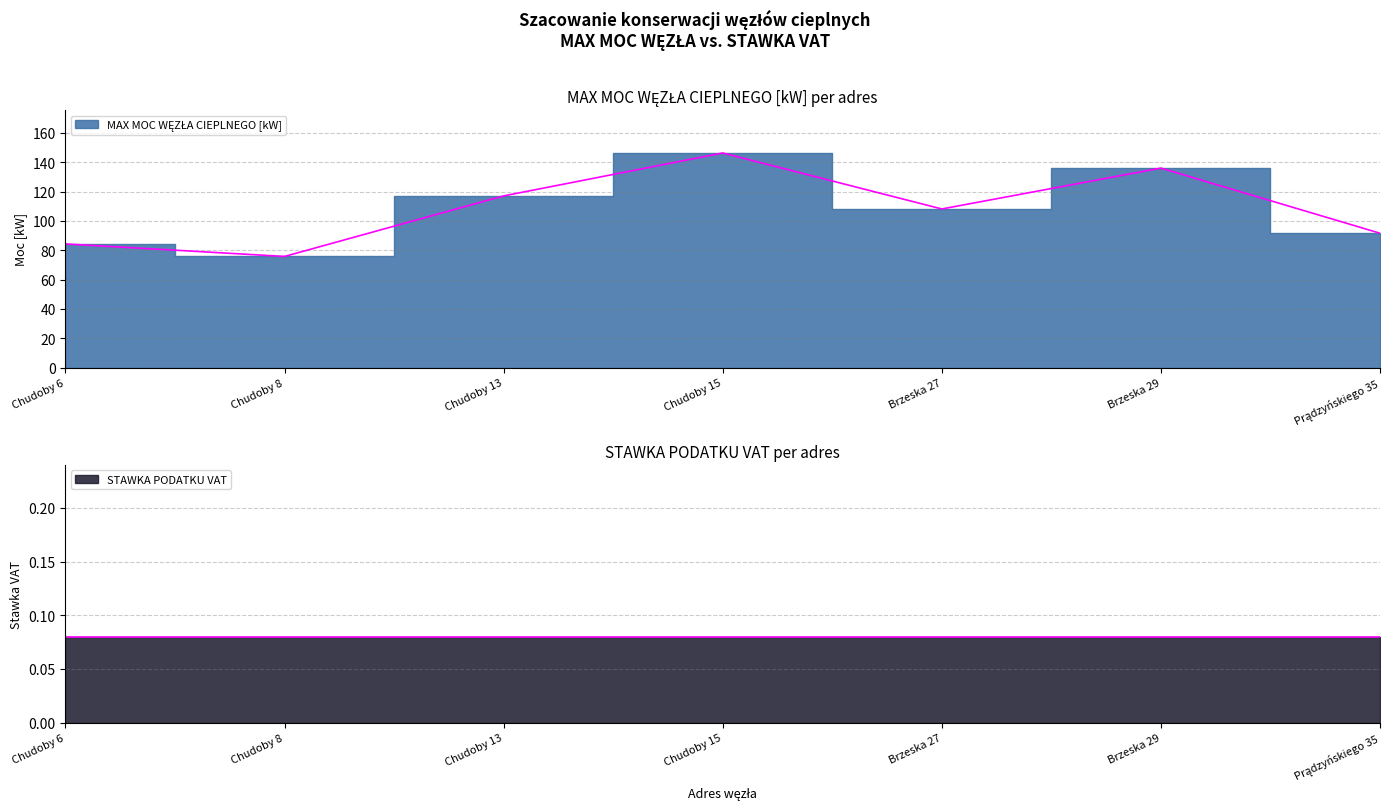

What is the ratio of the value at Brzeska 27 to the value at Chudoby 15?

0.7